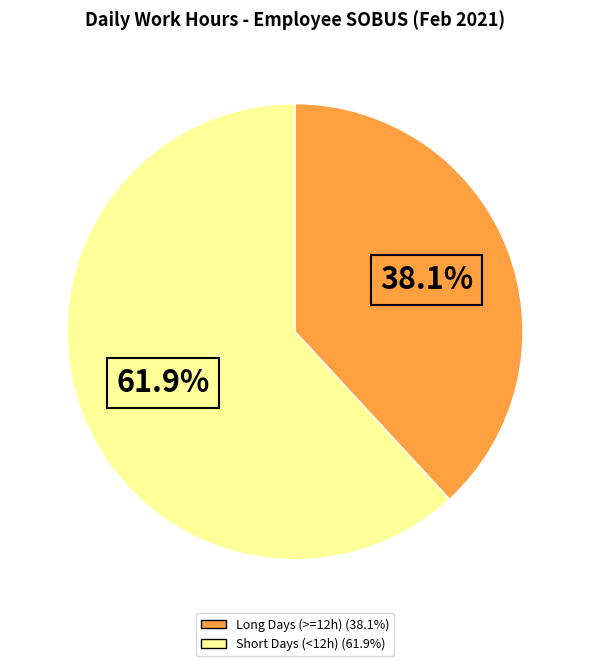

How many segments does this pie chart have?

2